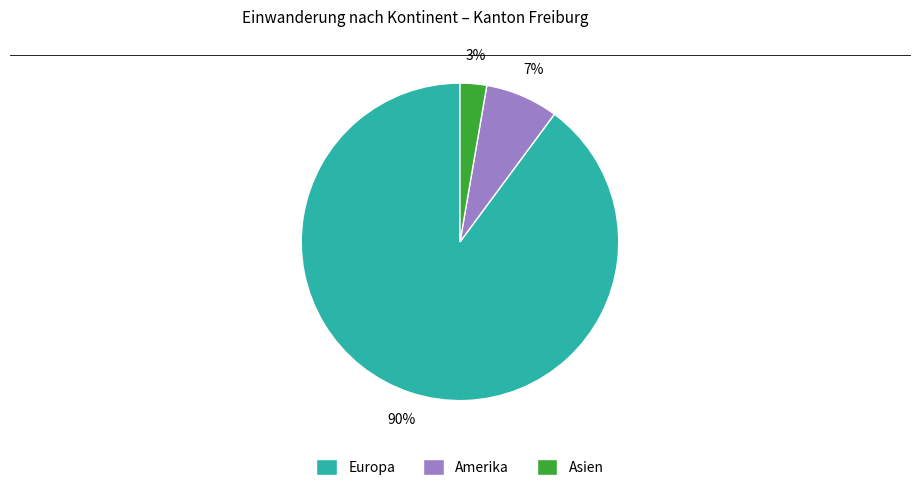

To the nearest percent, what portion does Asien represent?

3%